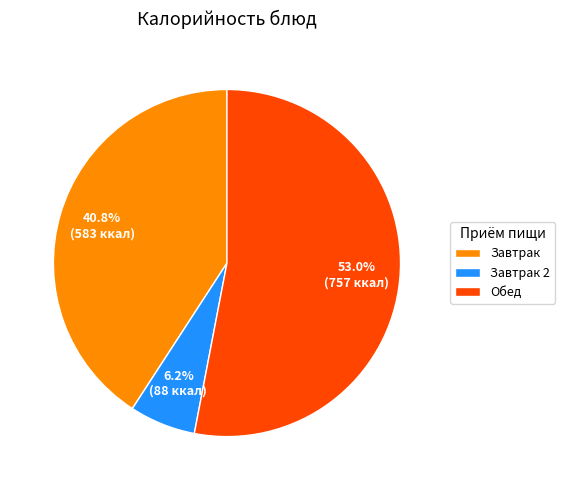

How many slices are in this pie chart?

3